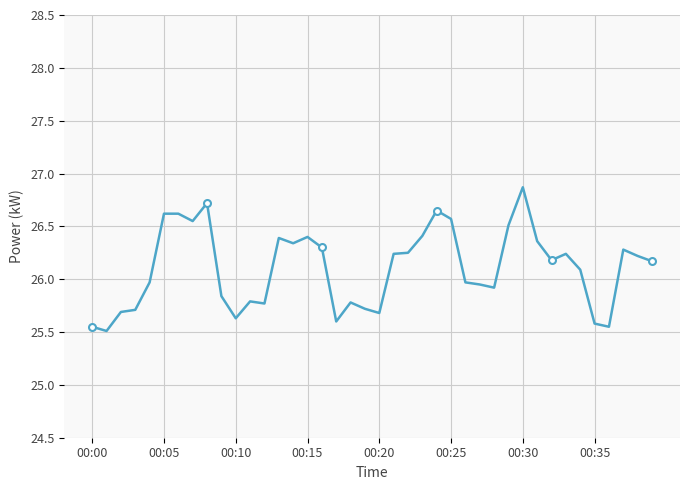

What is the difference between the values at 37 and 13?

0.1